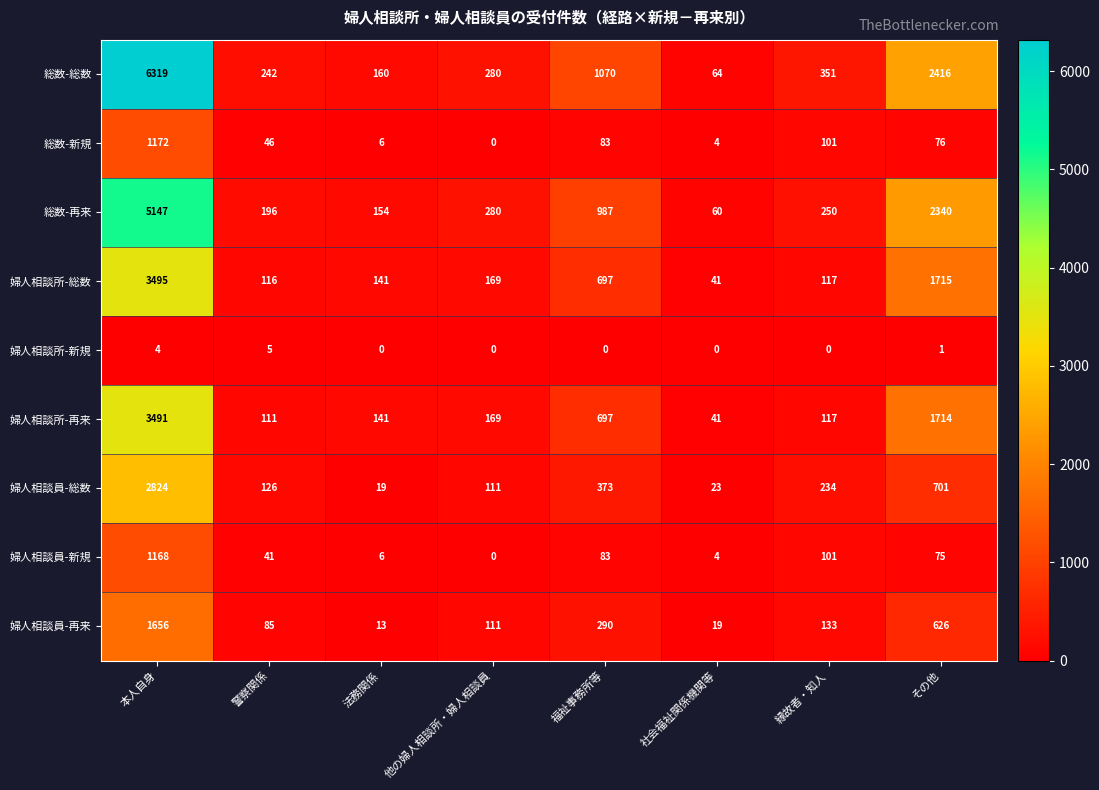

At how many categories does at least one series exceed 4754?

1